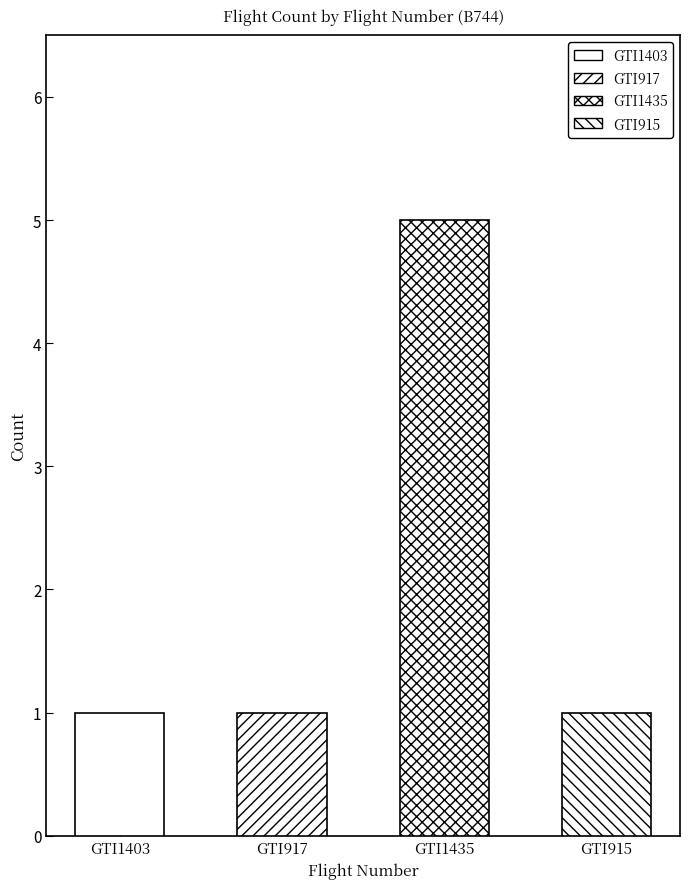

What position from the right is GTI917?

3